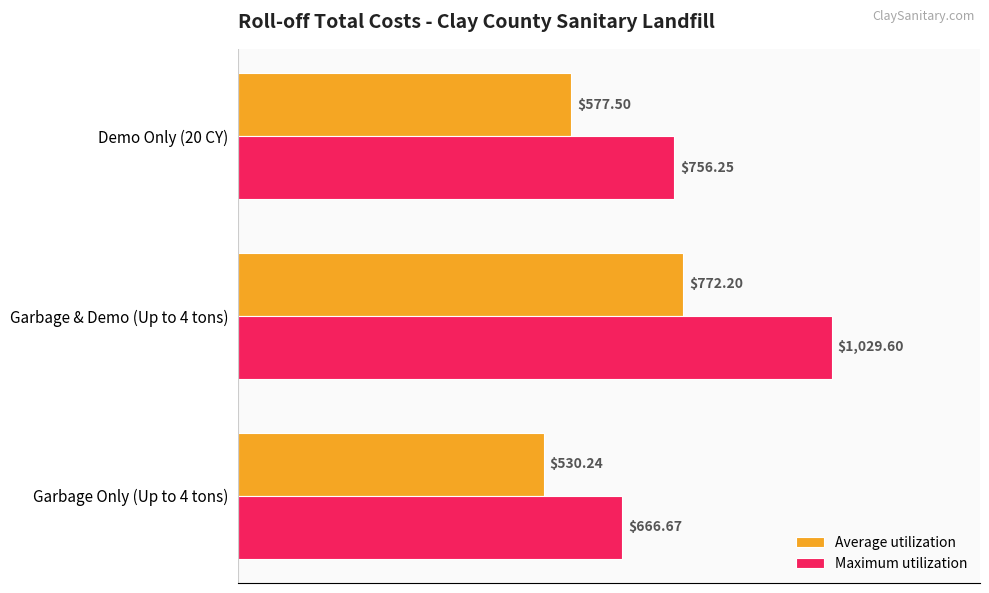

Between Garbage & Demo (Up to 4 tons) and Demo Only (20 CY), which series saw the biggest shift?

Maximum utilization